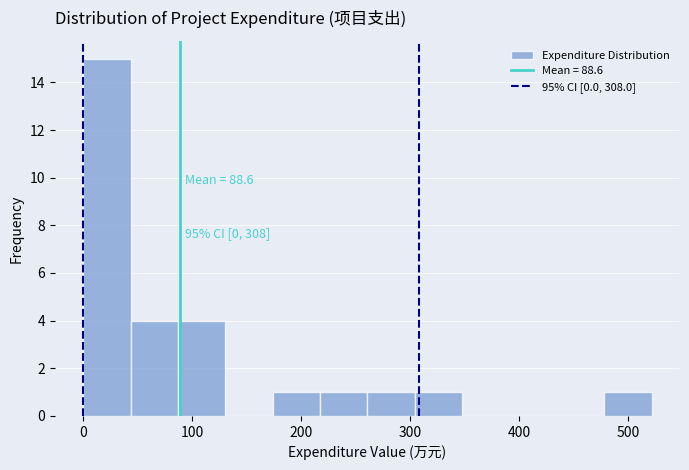

Which range on the x-axis has the tallest bar?

0 to 40